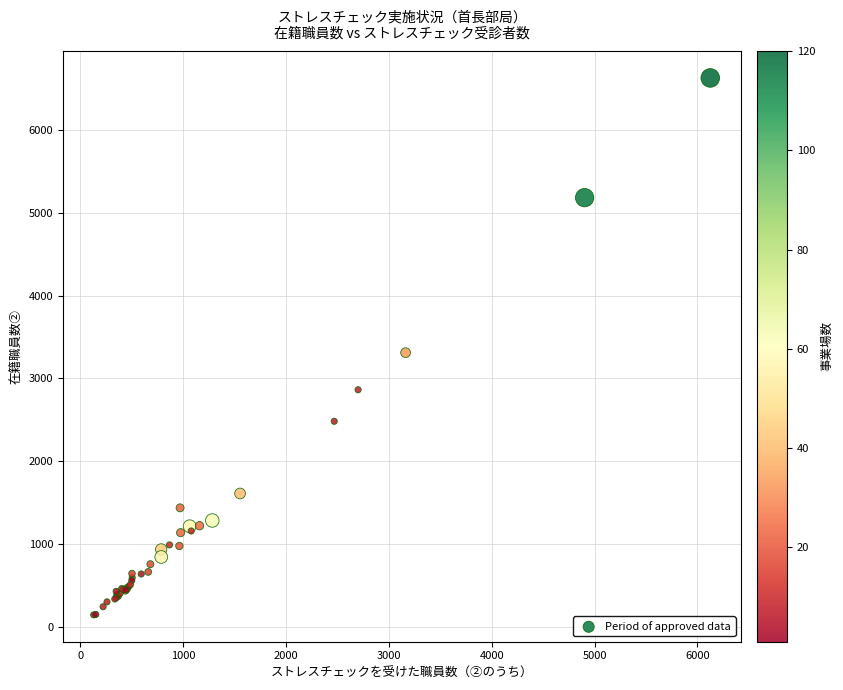

What Y value in the scatter plot is closest to 3386?

3311